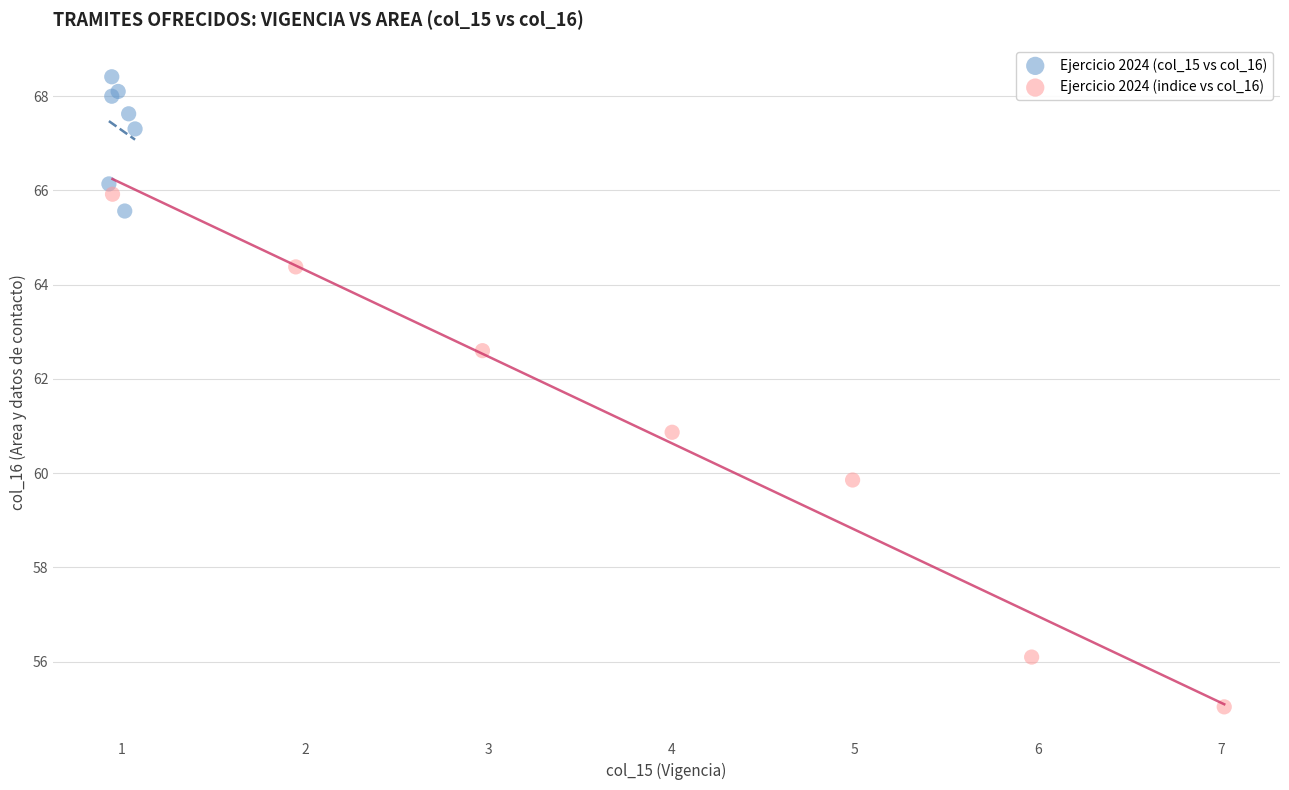

Which series reaches the maximum Y coordinate?

Ejercicio 2024 (col_15 vs col_16)